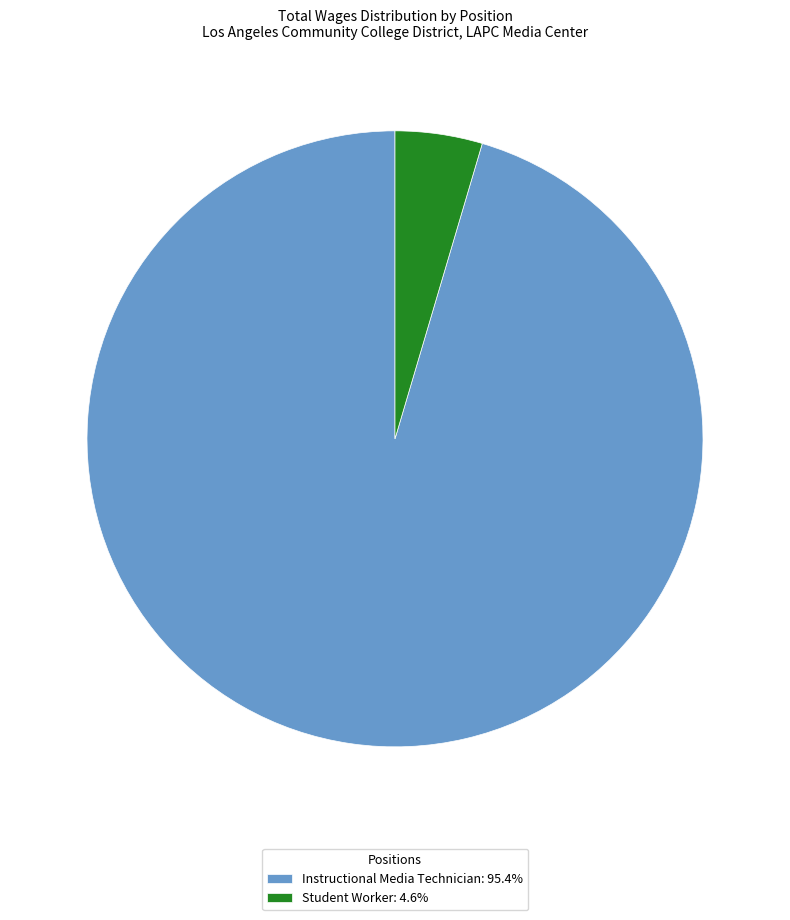

Approximately how many times larger is the value at Instructional Media Technician: 95.4% compared to Student Worker: 4.6%?

20.9